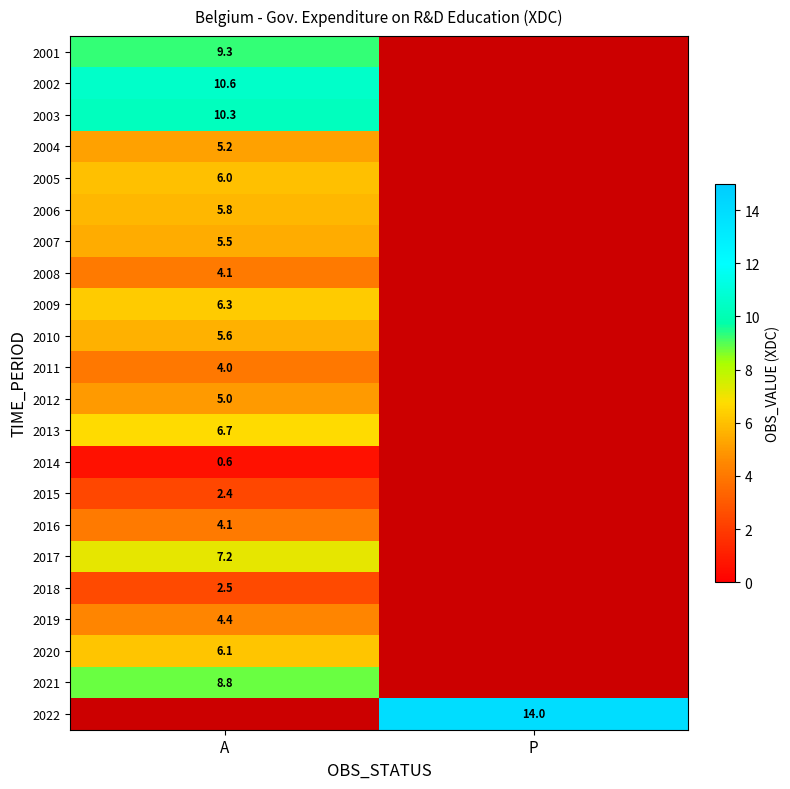

The value of 2008 at A is 6.1. True or false?

False